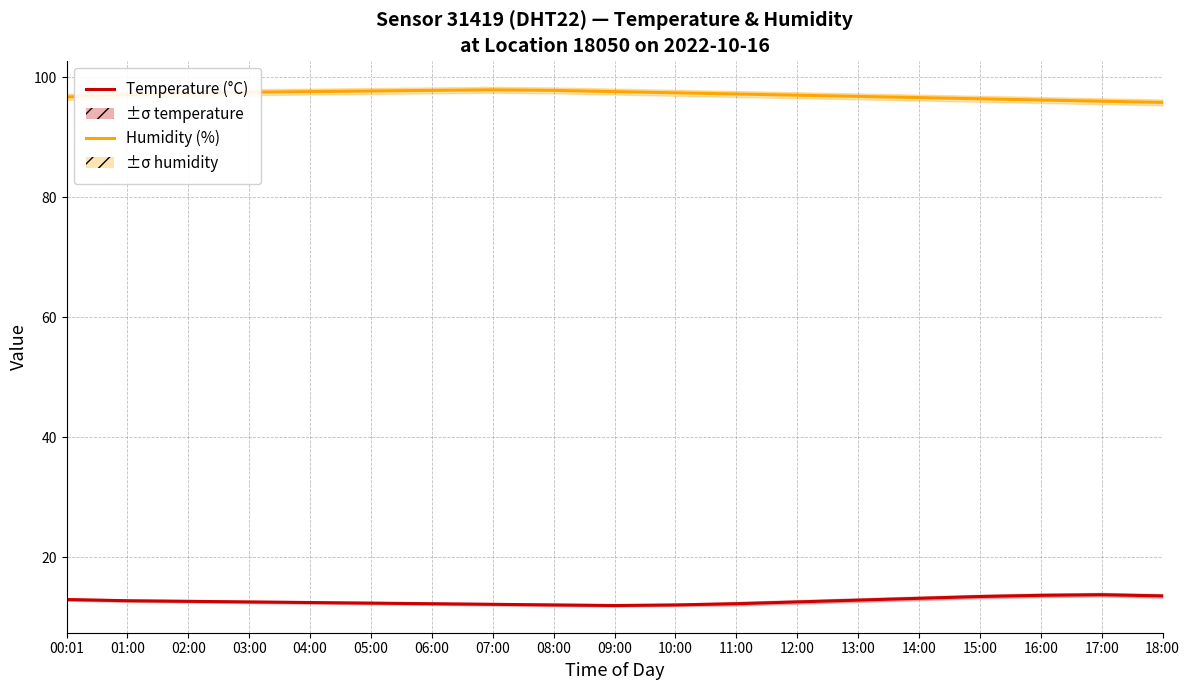

Is it true that Humidity (%) equals 97.0 at 12:00?

True